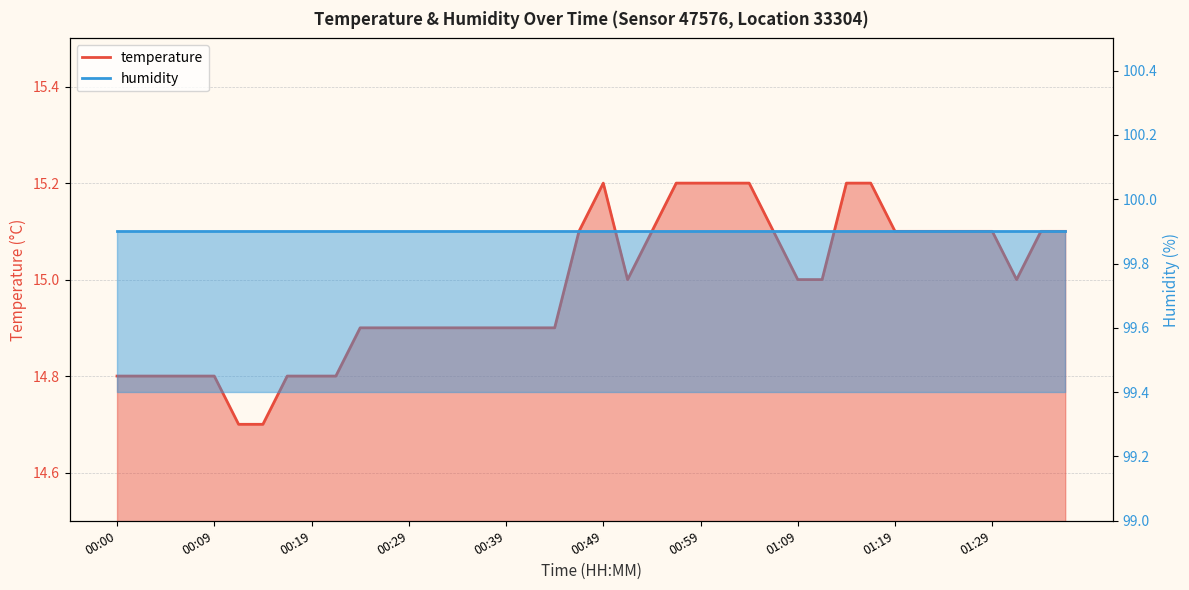

Approximately how many times larger is the value at 00:51 compared to 01:16?

1.0